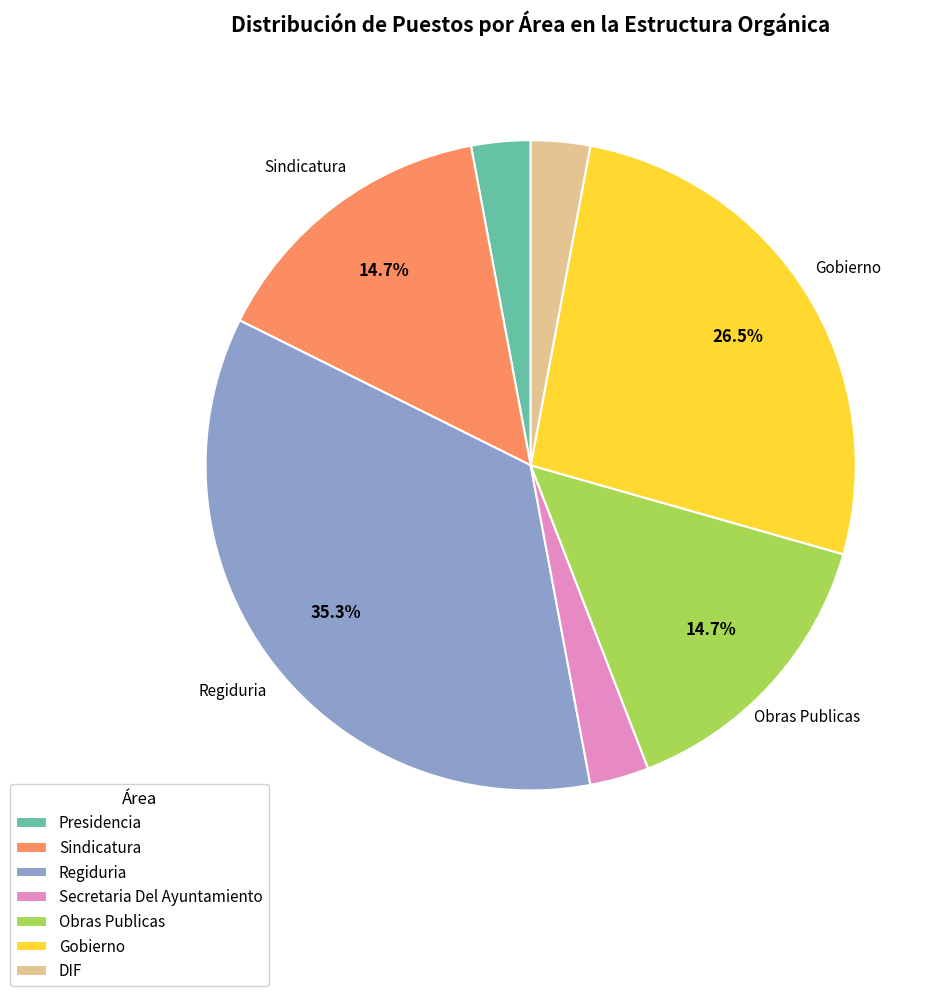

Does any single category account for the majority?

No